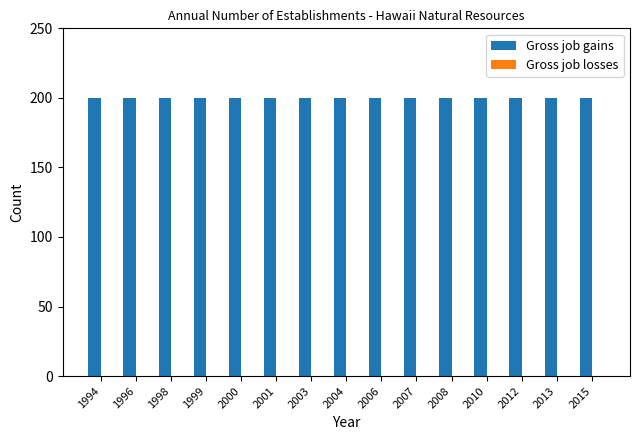

How many groups of bars are there?

15